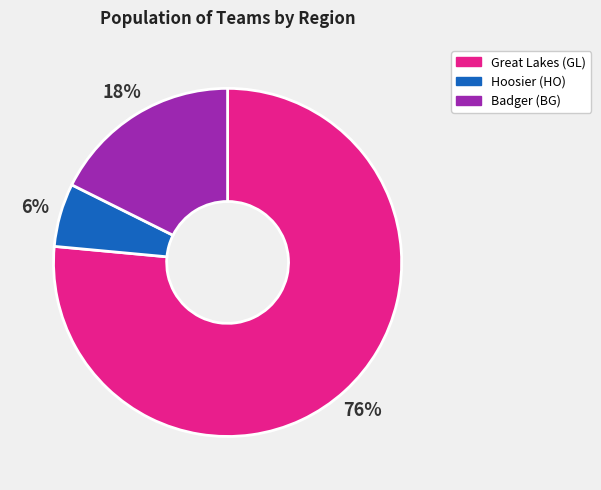

Do Great Lakes (GL) and Hoosier (HO) together represent more than half of the pie?

Yes